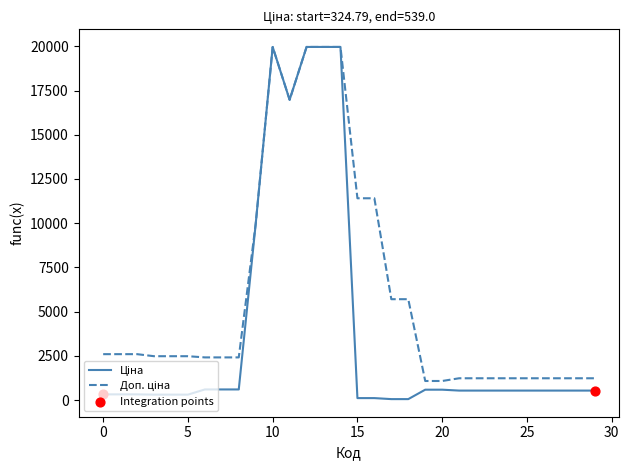

What is the greatest value displayed?

19964.2